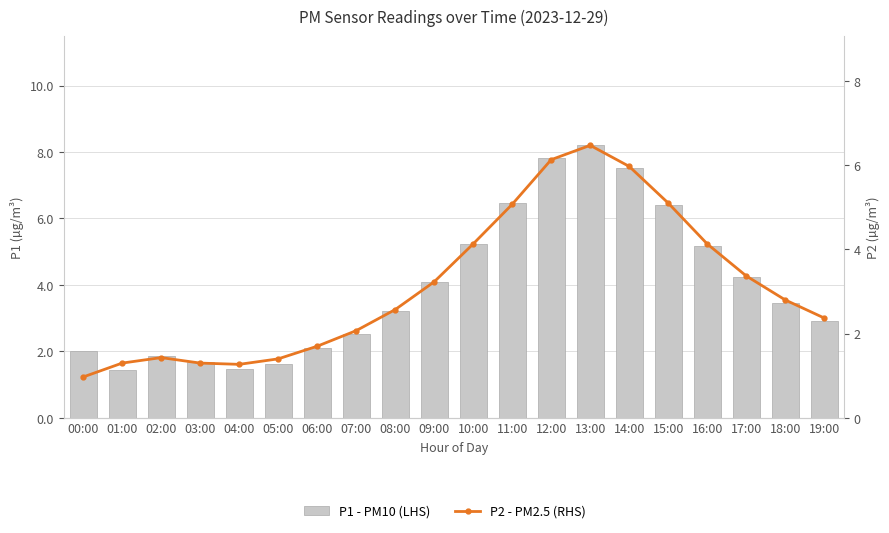

Are the bars grouped side by side (vs. stacked)?

Yes